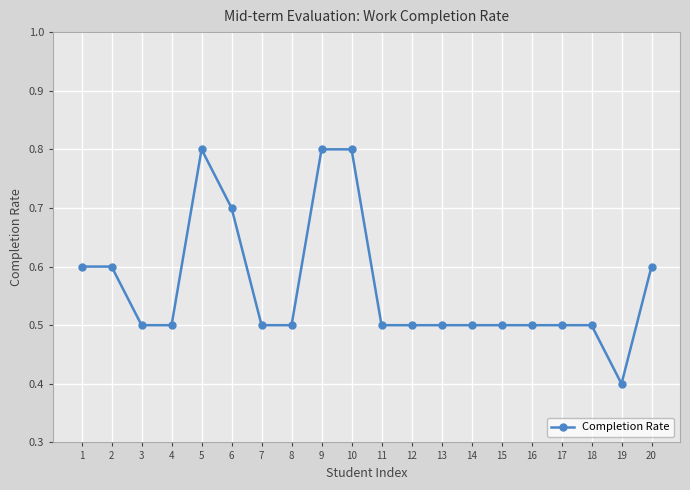

What is the greatest value displayed?

0.8